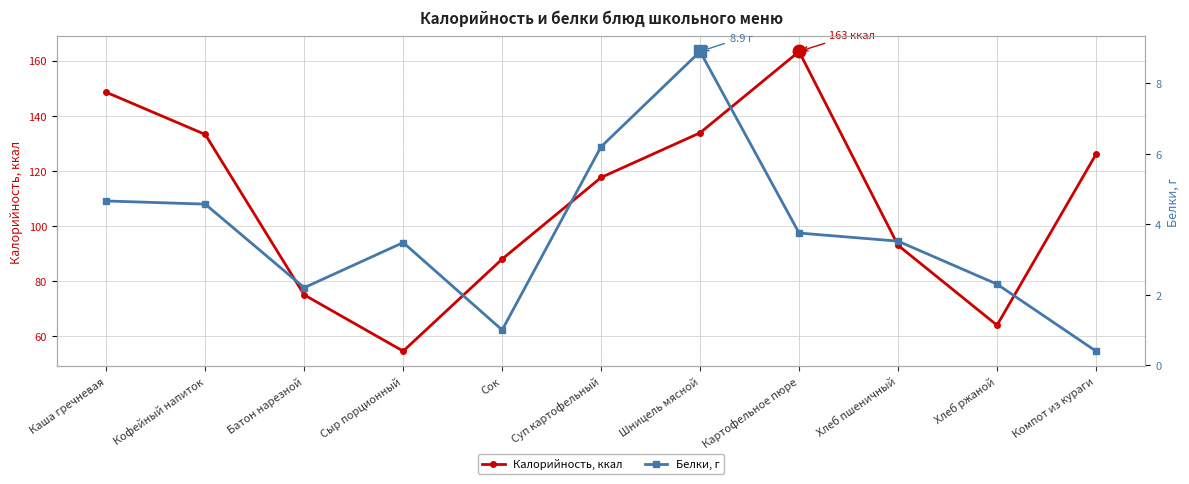

Which series has the widest spread of values?

Калорийность, ккал